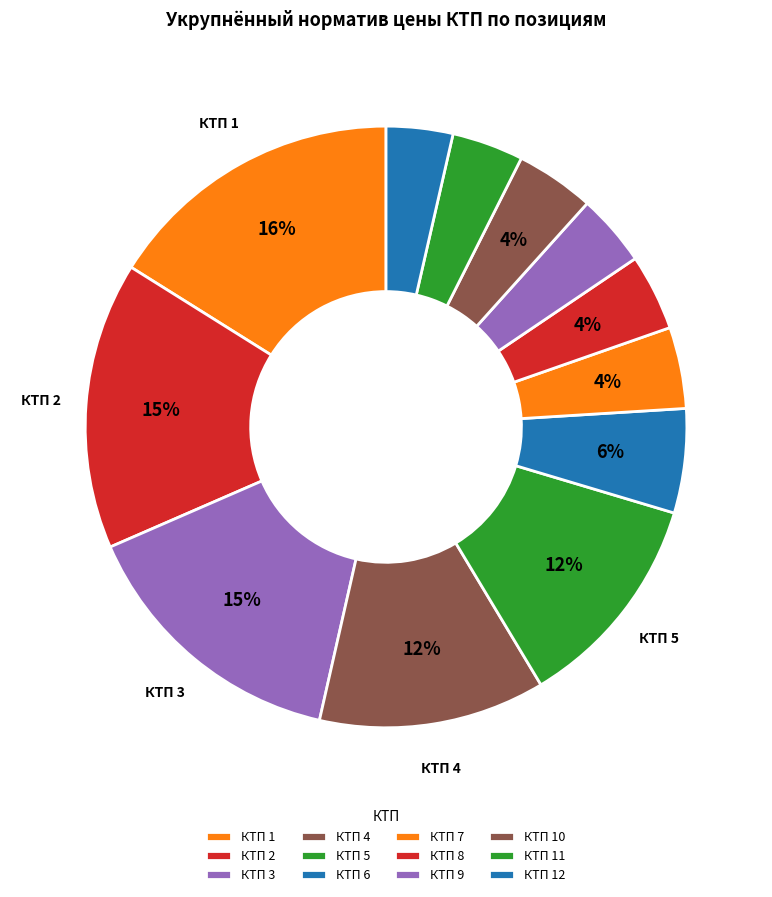

How many slices are in this pie chart?

12